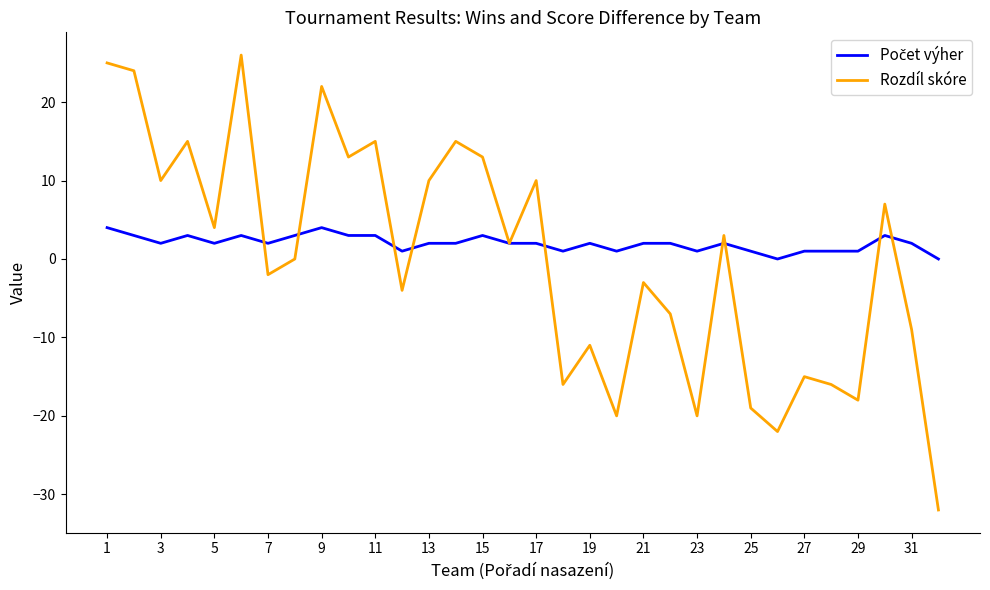

What is the minimum value for Rozdíl skóre?

-32